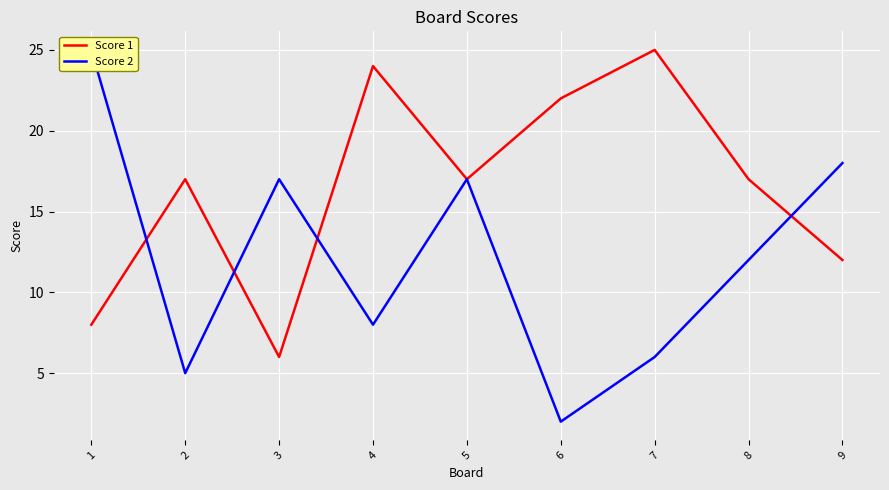

Between 2 and 1, which is larger?

2